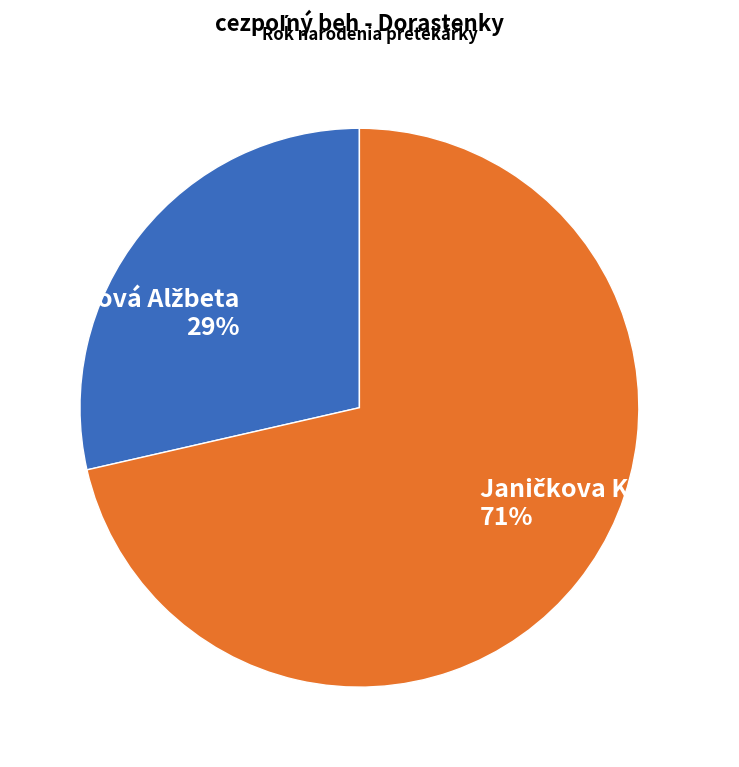

To the nearest percent, what is the average slice percentage?

50%